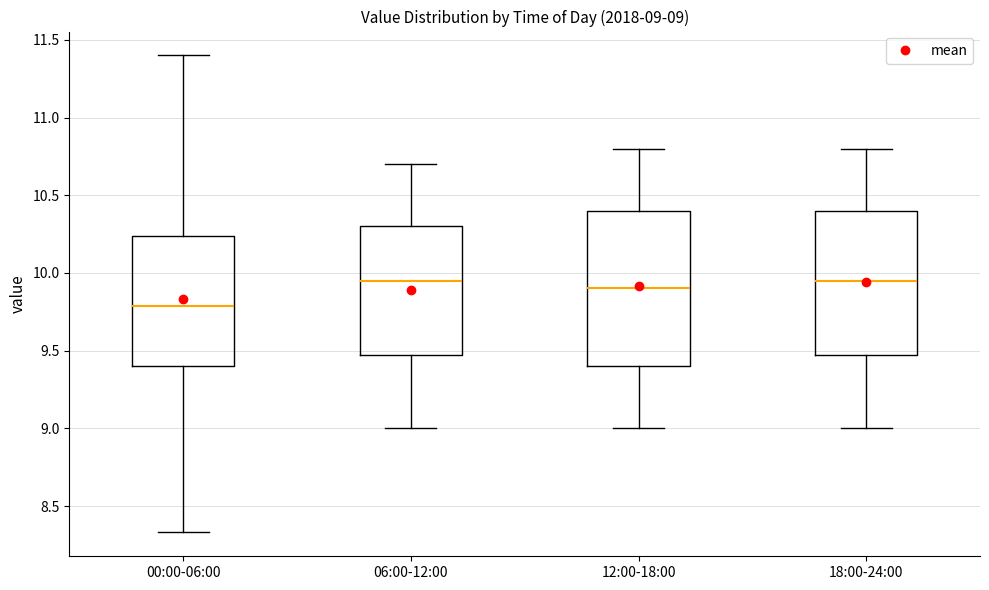

Which box has the lowest median line?

00:00-06:00